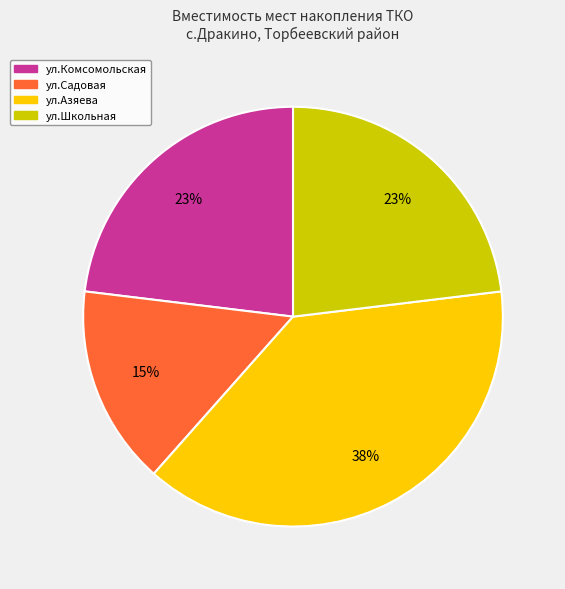

To the nearest percent, what is the combined percentage of ул.Садовая and ул.Комсомольская?

38%